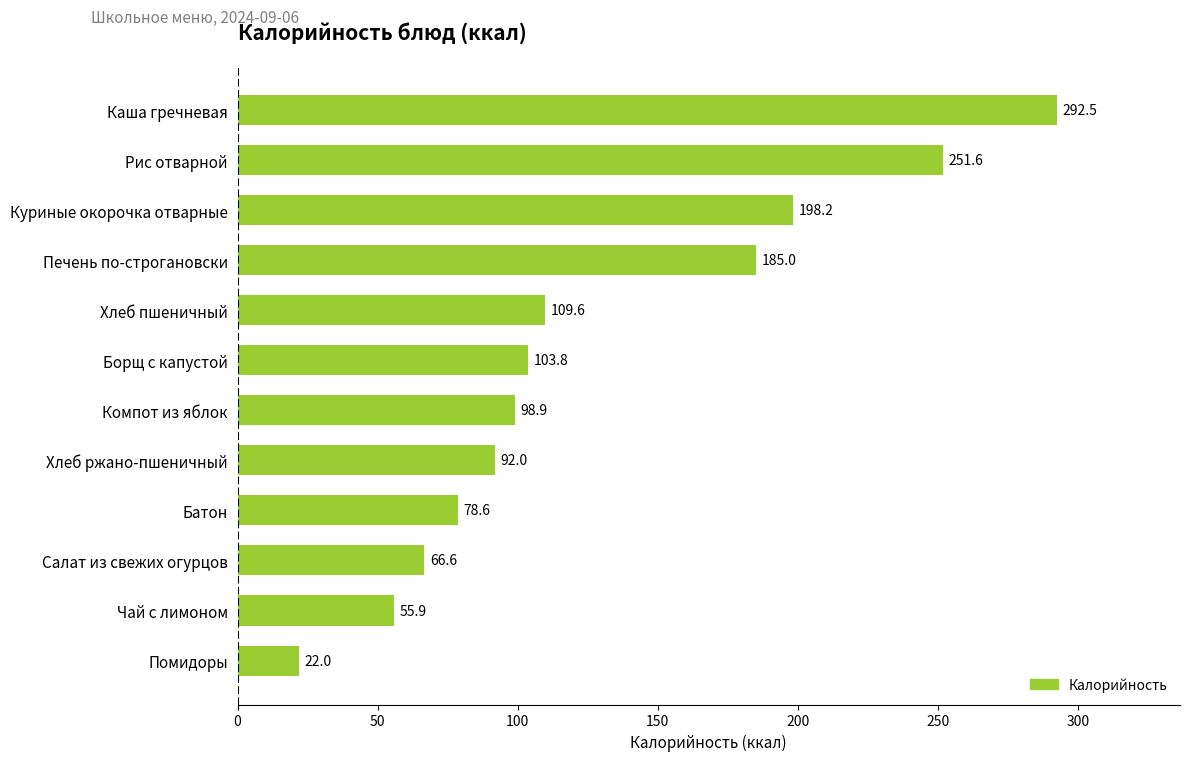

Between Компот из яблок and Рис отварной, which is larger?

Рис отварной